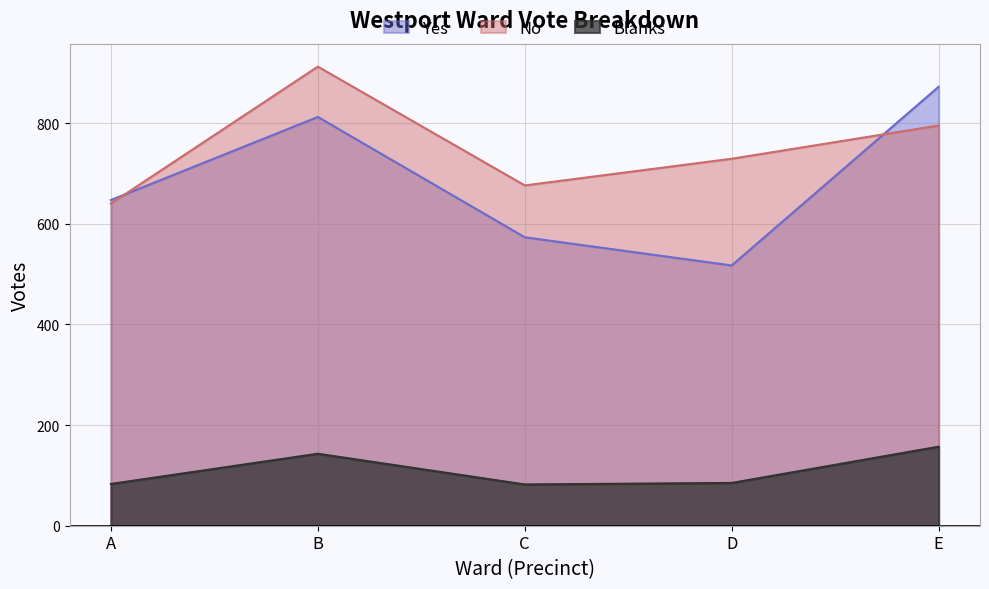

What value does the Yes series have at D, to the nearest 10?

520